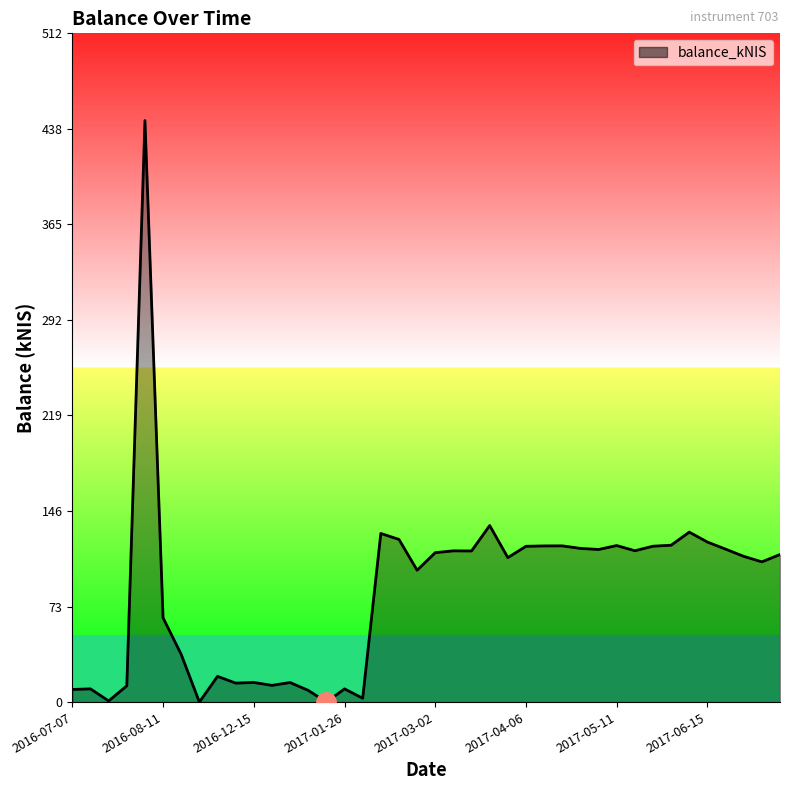

What is the maximum value shown in the chart?

444.8